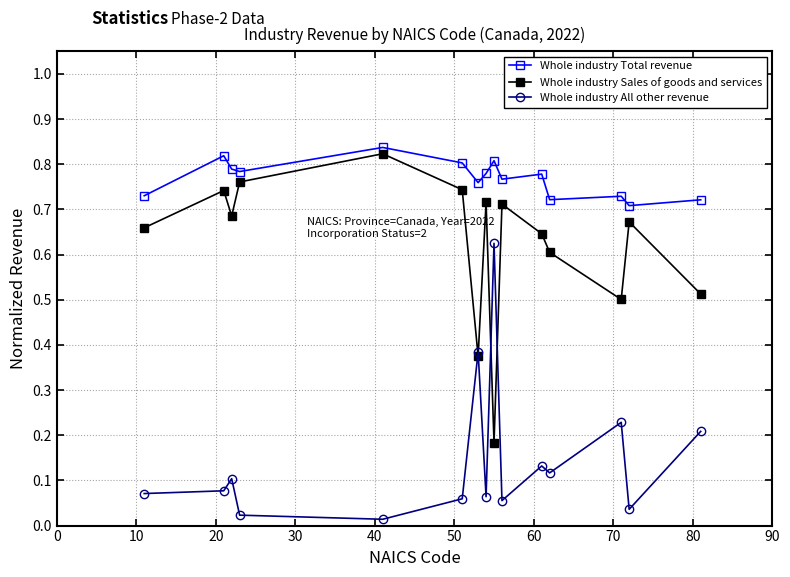

Count the number of categories in the chart.

15